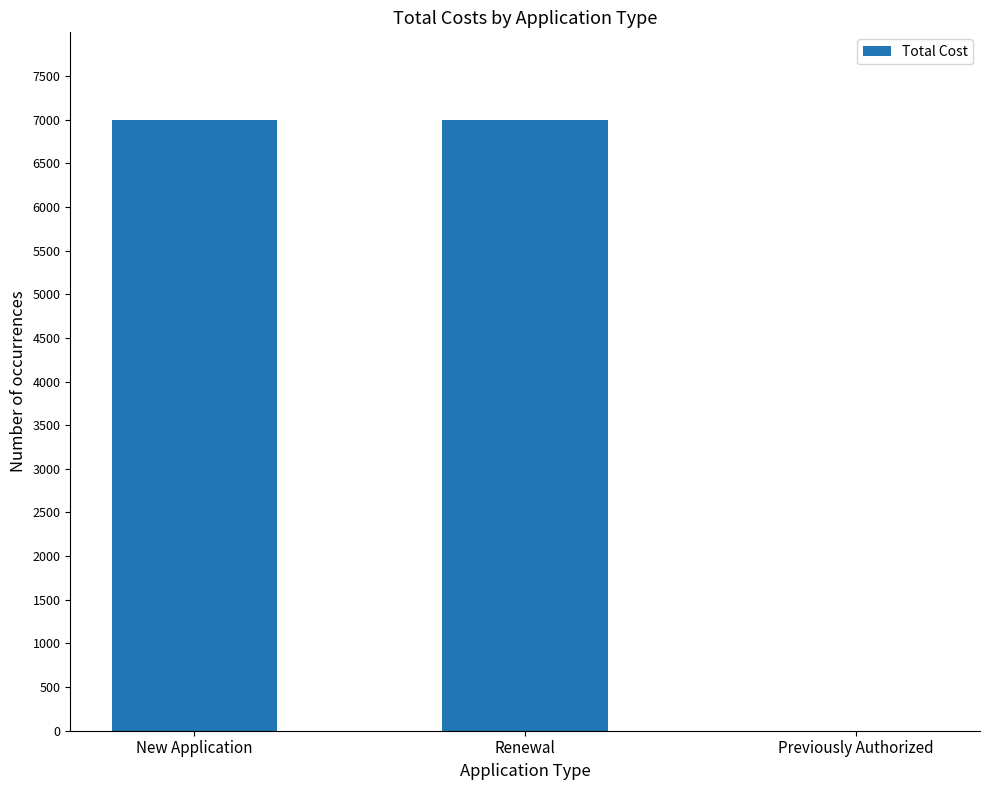

What is the sum of all values?

14000